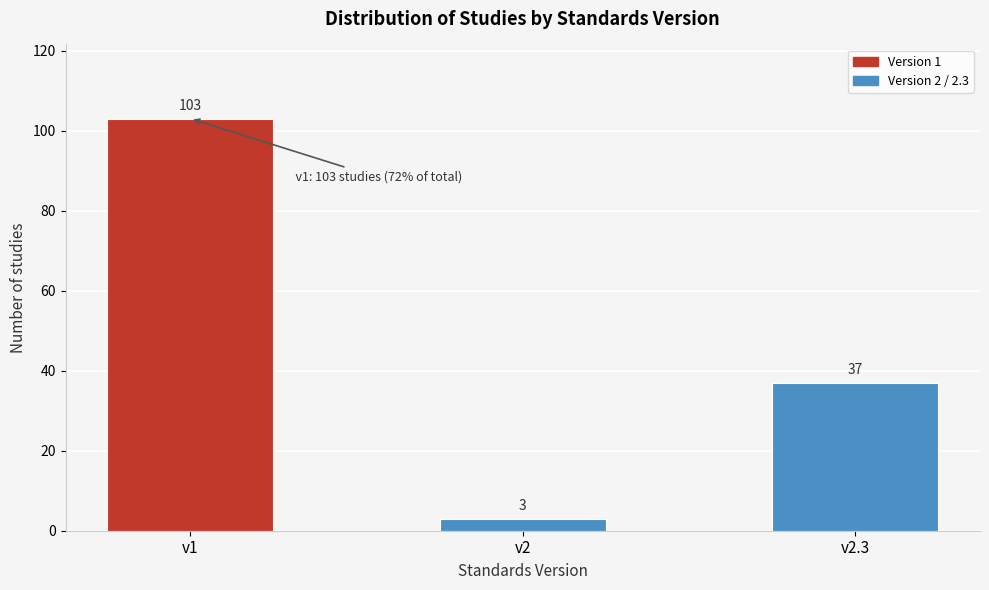

Reading left to right, transcribe all the data shown in this chart.

v1=103	v2=3	v2.3=37